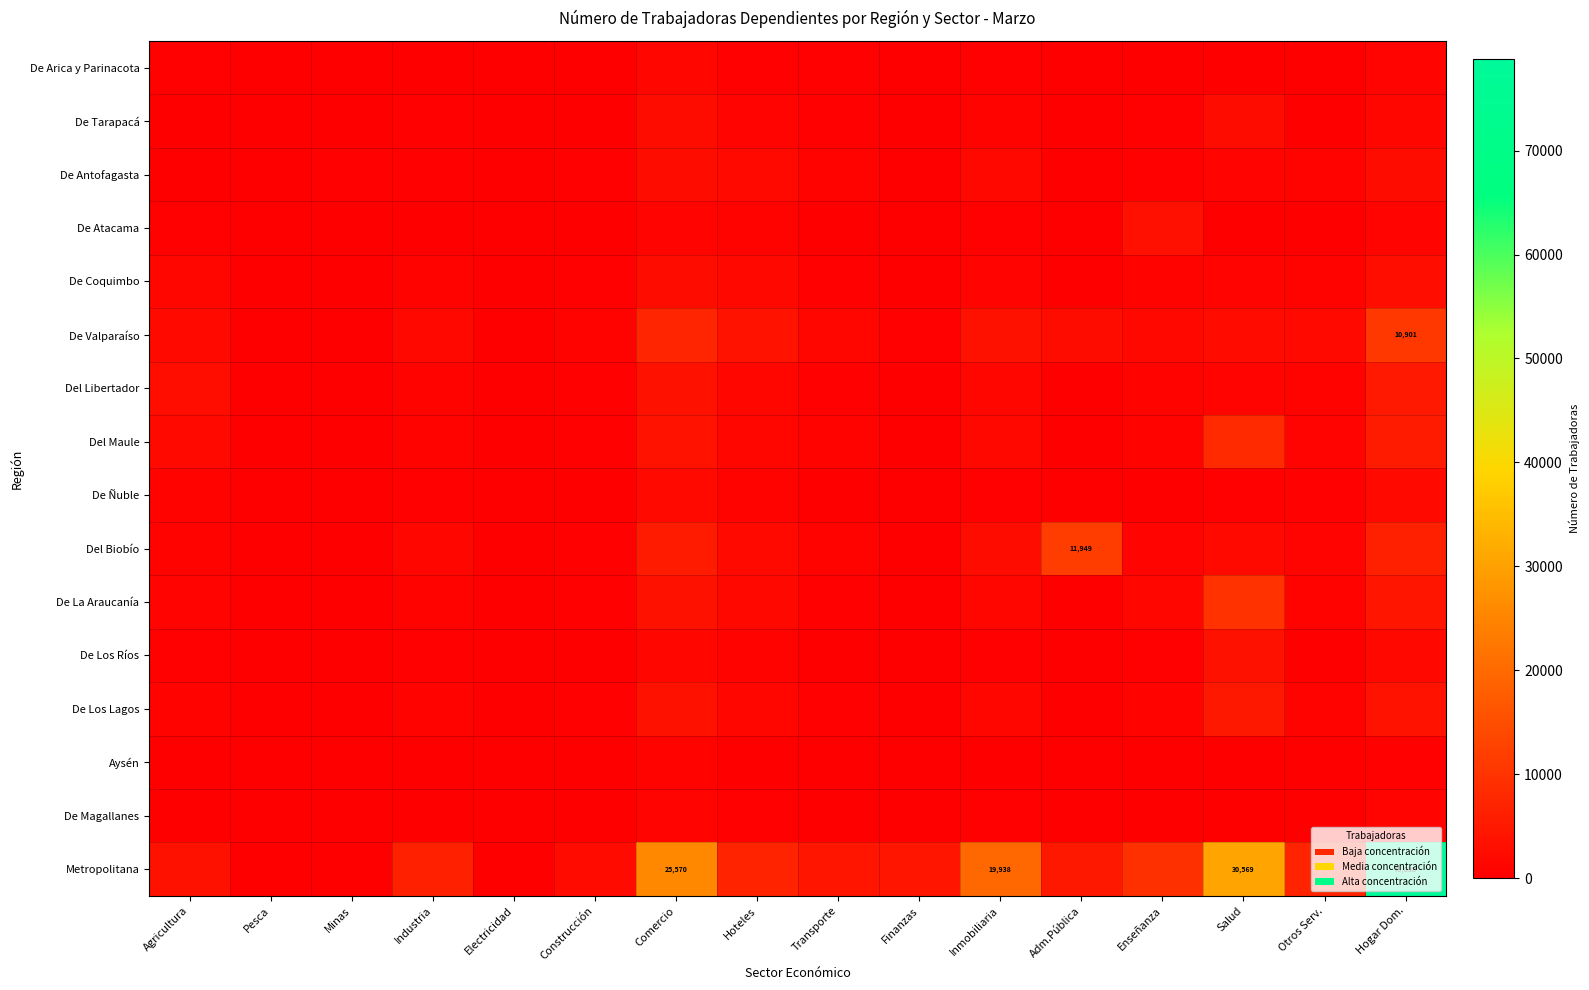

At how many categories does at least one series exceed 58592?

1